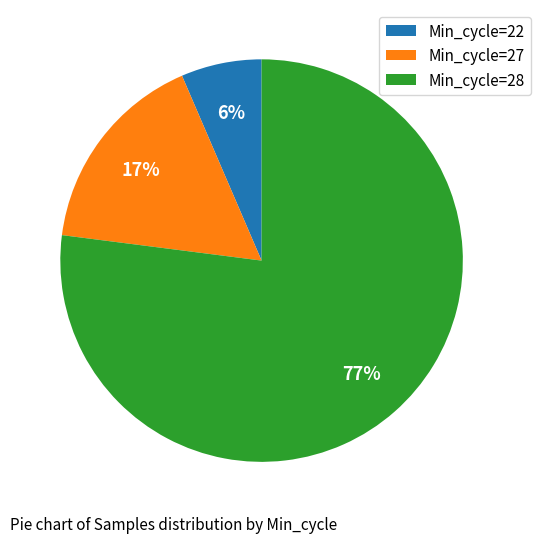

What is the smallest slice in the pie chart?

Min_cycle=22